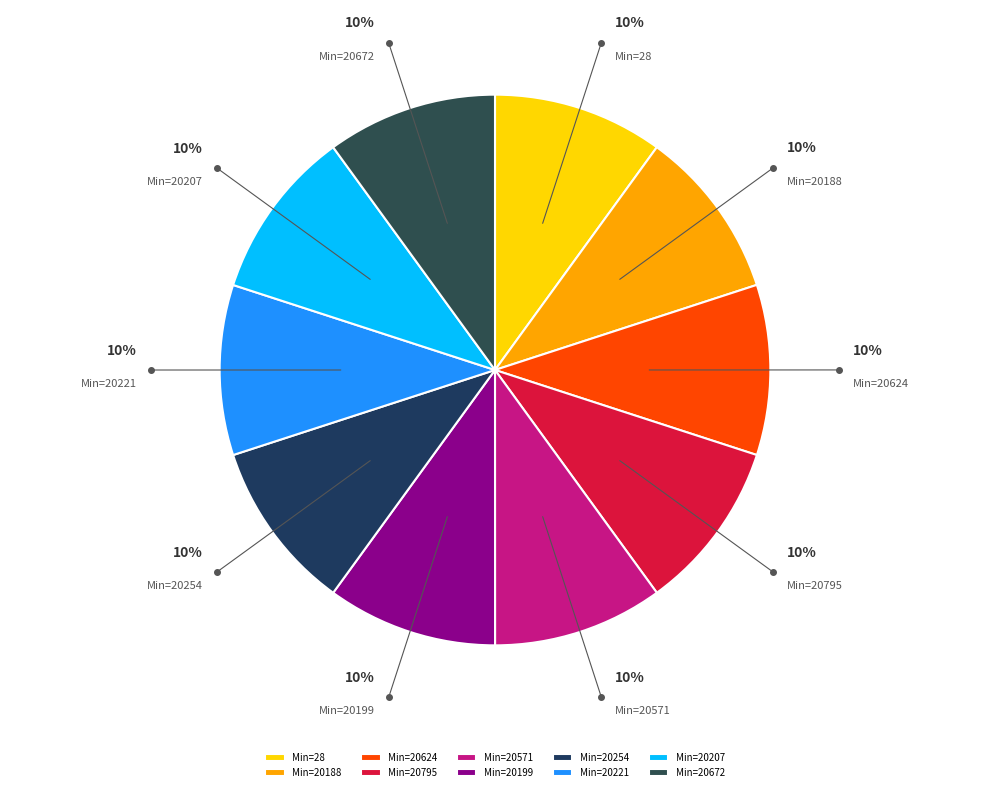

To the nearest percent, what portion does Min=20571 represent?

10%